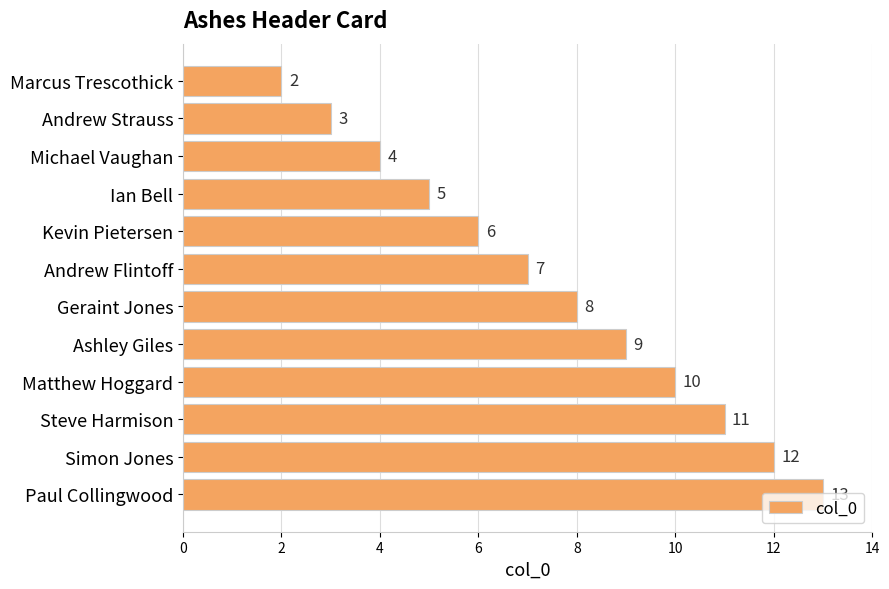

Count the number of data series in this chart.

1